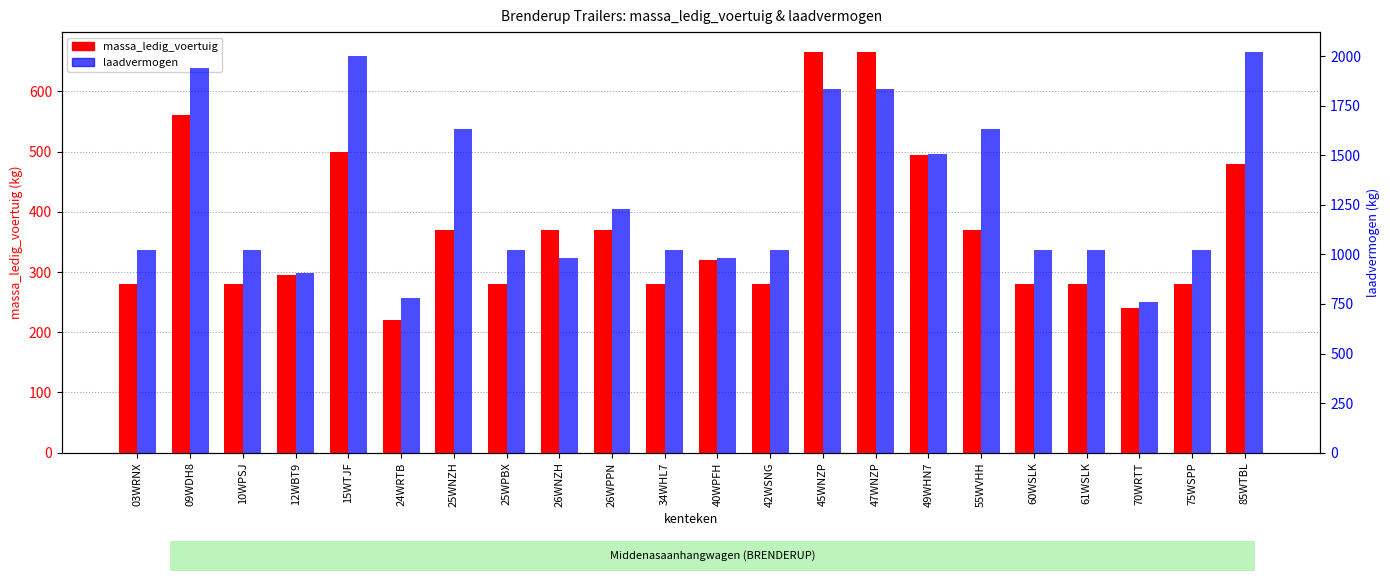

Between 26WNZH and 15WTJF, which is larger?

15WTJF